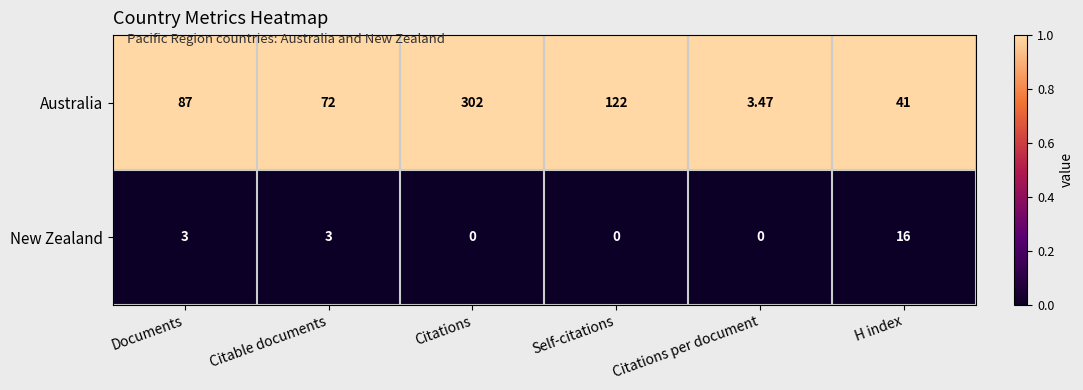

Rank the series by their average value, from lowest to highest.

New Zealand, Australia